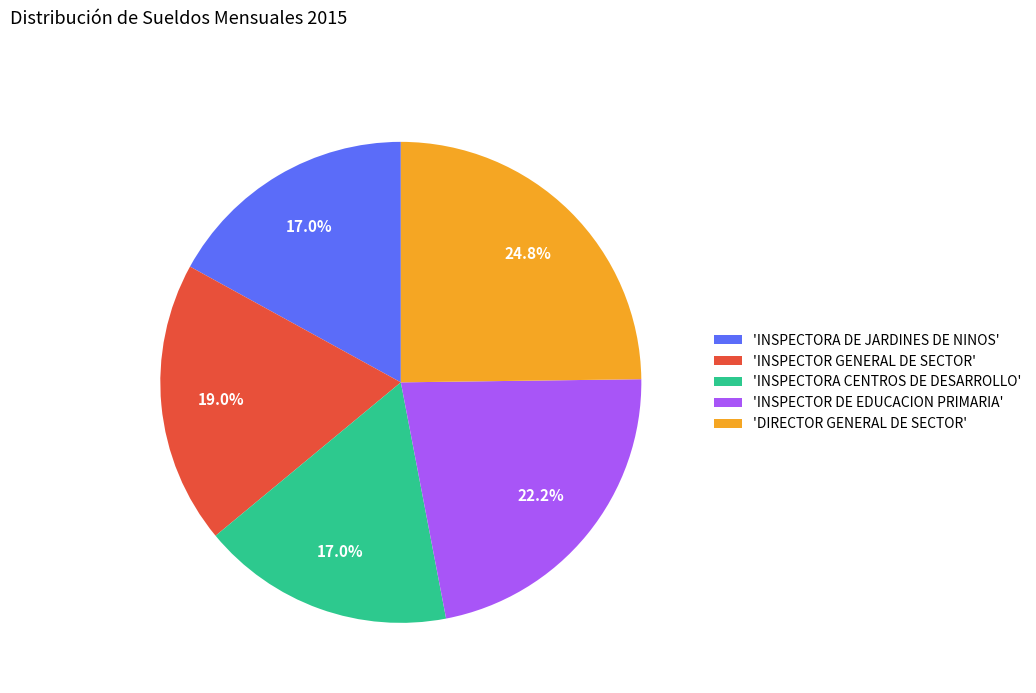

Which slice is the largest?

'DIRECTOR GENERAL DE SECTOR'